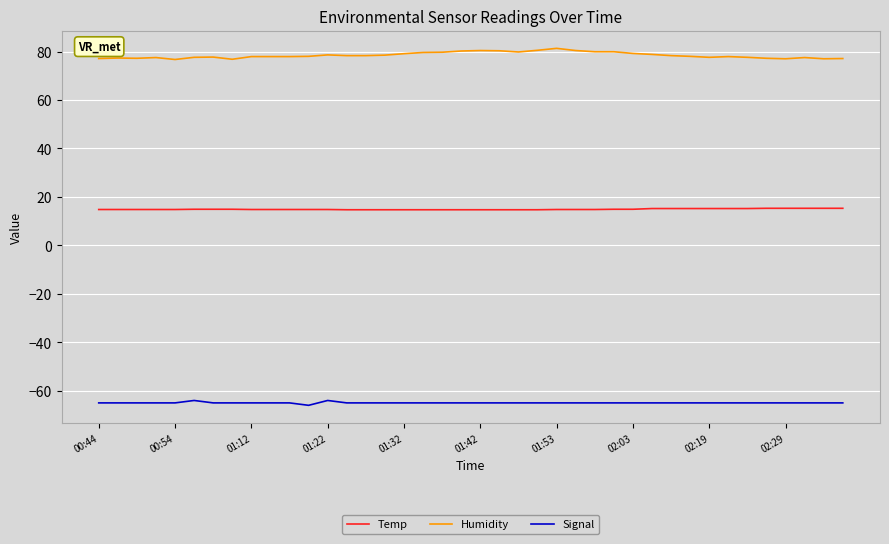

What is the difference between the maximum and minimum values in the Signal series?

2.0